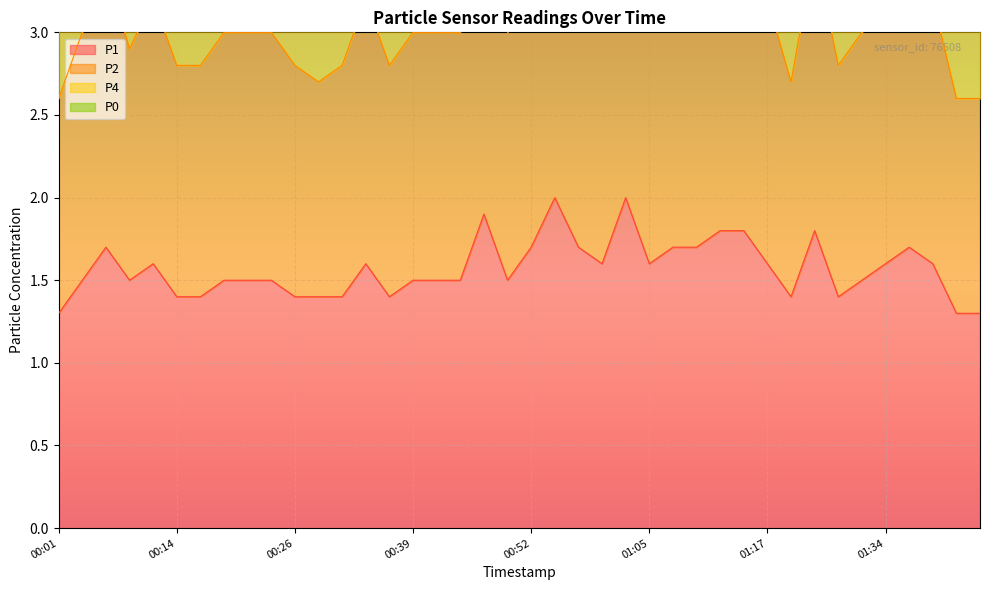

The value of P1 at 01:05 is 0.5. True or false?

False